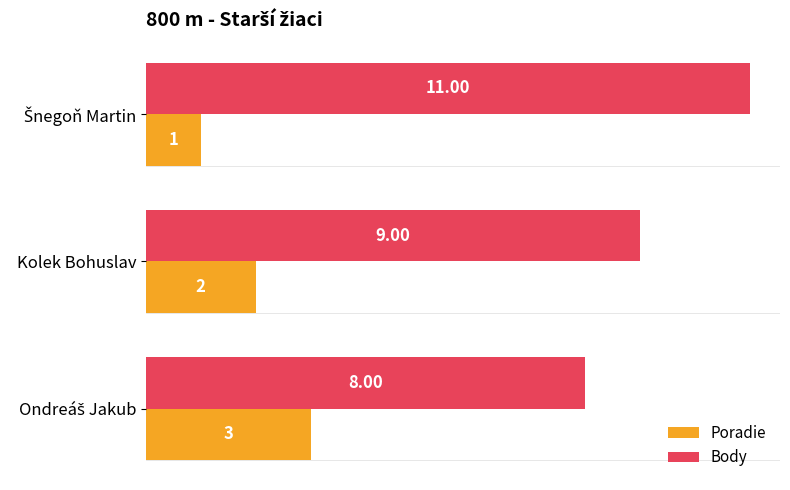

Count the Body values in the range 8 to 11.

3